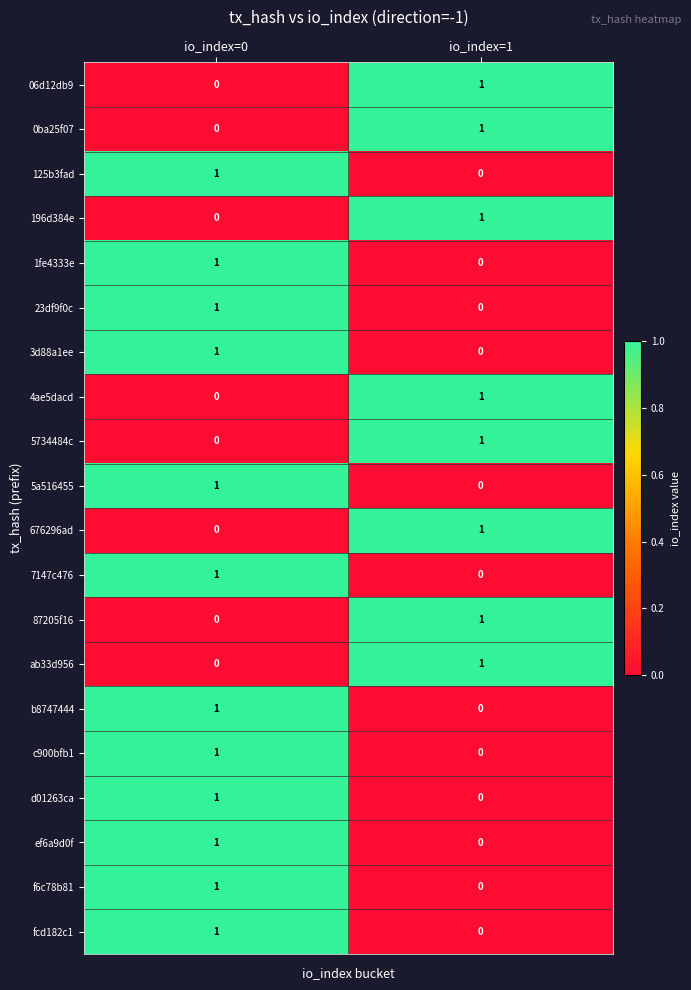

The value of 06d12db9 at io_index=1 is 1. True or false?

True